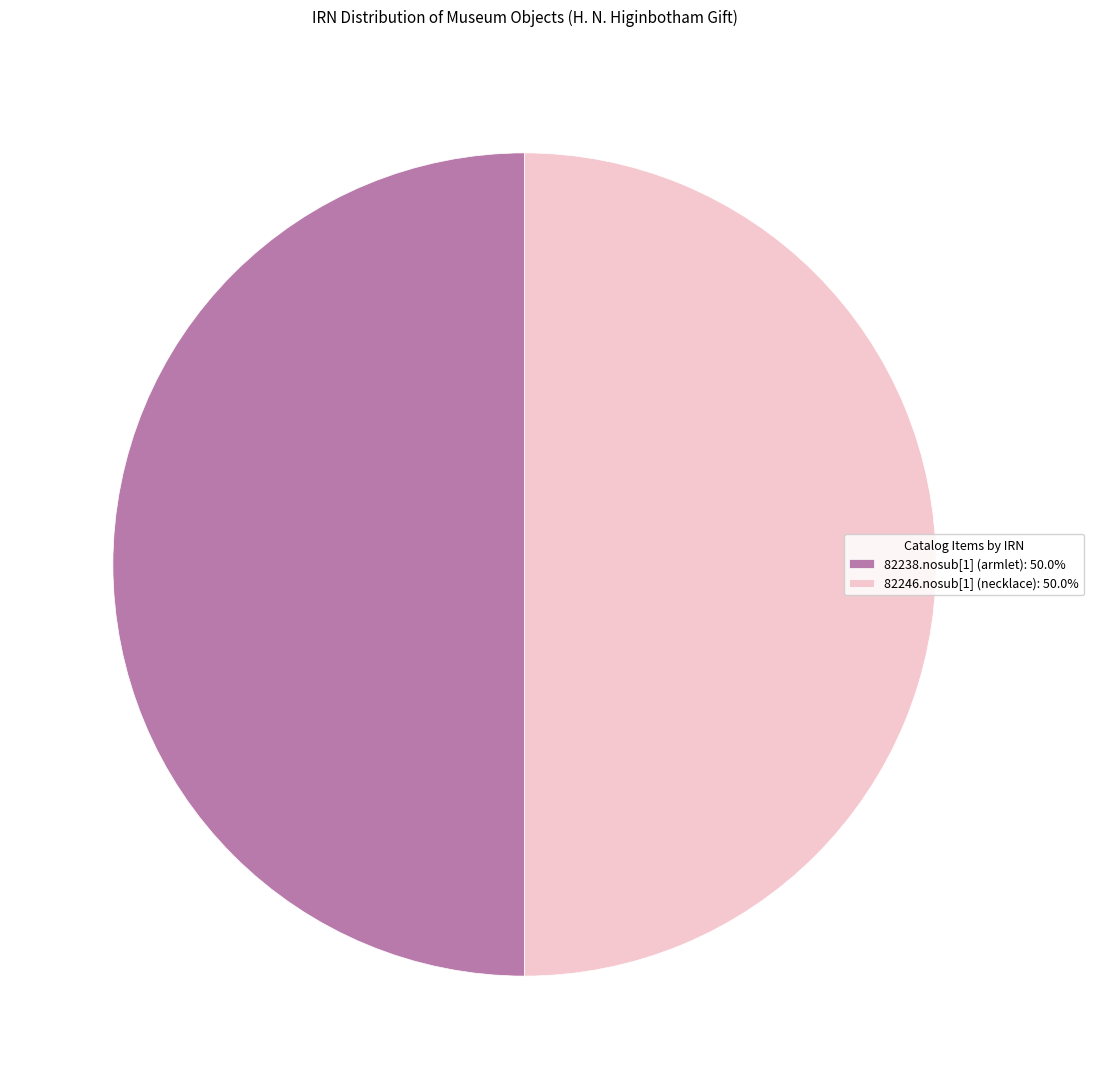

Is the sum of 82246.nosub[1] (necklace): 50.0% and 82238.nosub[1] (armlet): 50.0% greater than half?

Yes